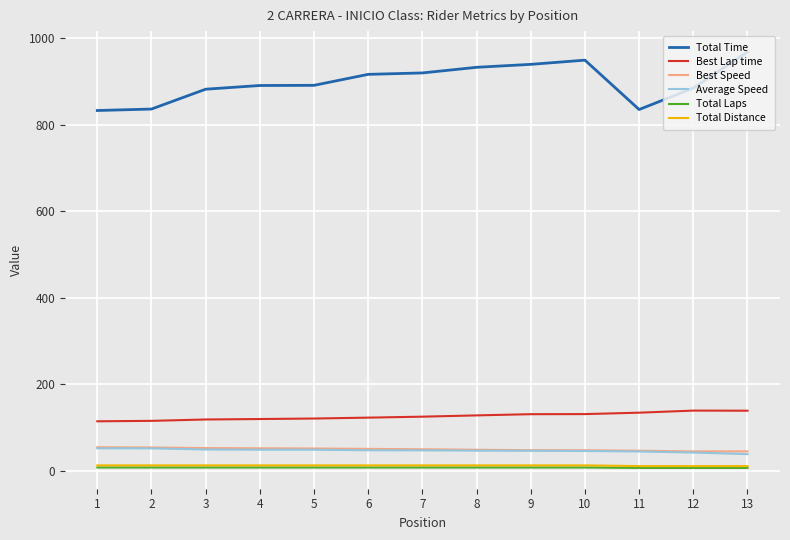

What is the maximum value shown in the chart?

968.0